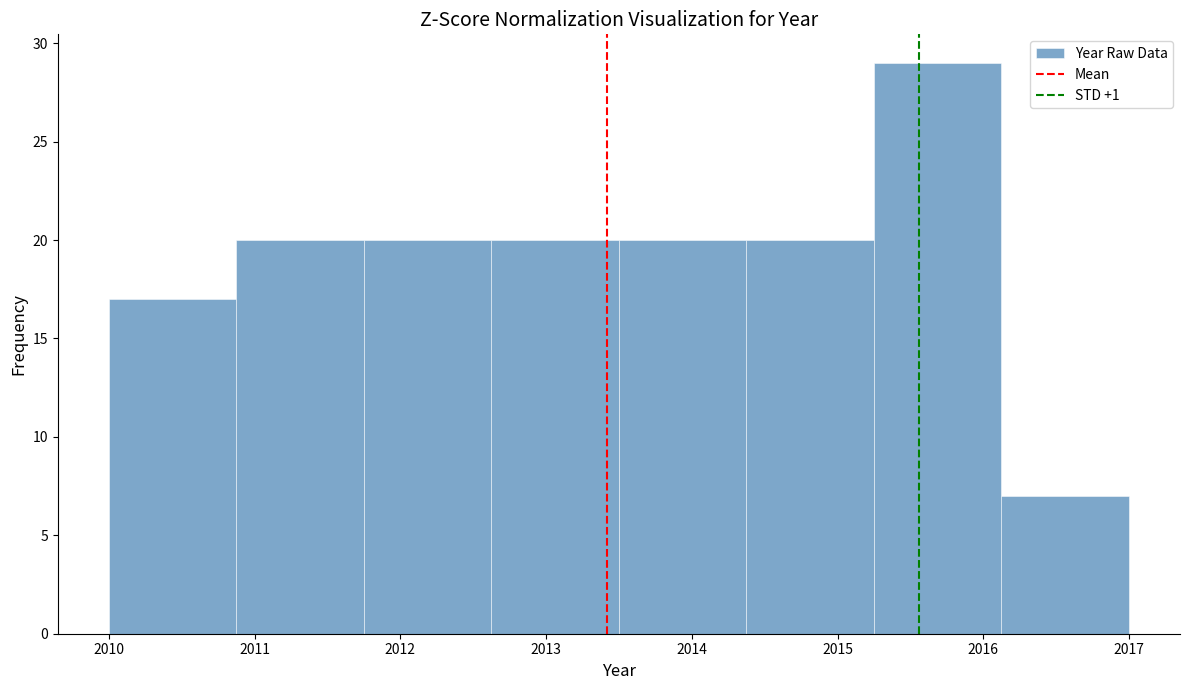

How tall is the bar that spans 2010.0 to 2010.9 on the x-axis? Neither the bar edges nor the heights are printed on the chart, so give them approximately, as read against the axes.

17